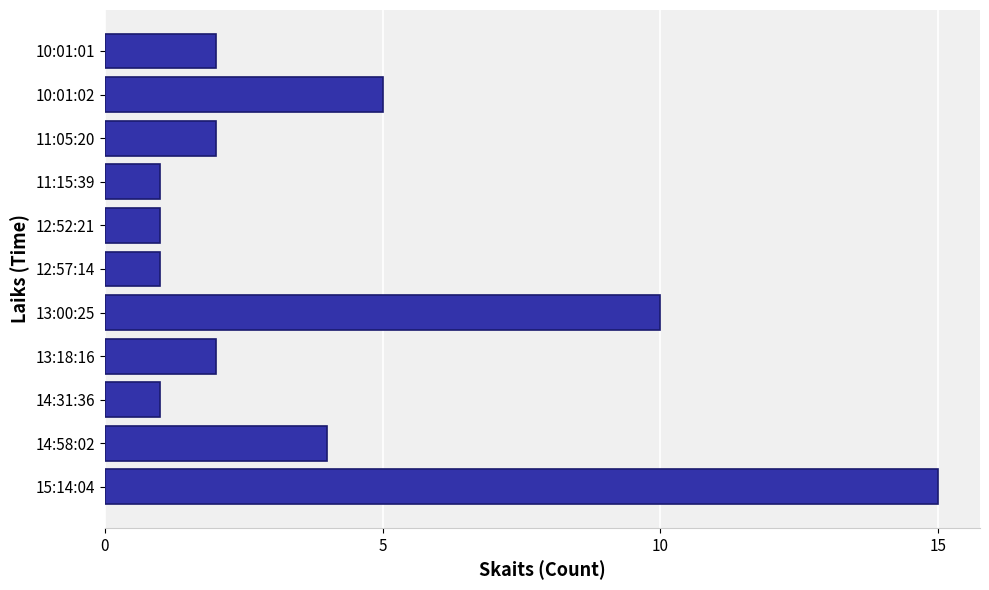

How many categories are shown in the chart?

11